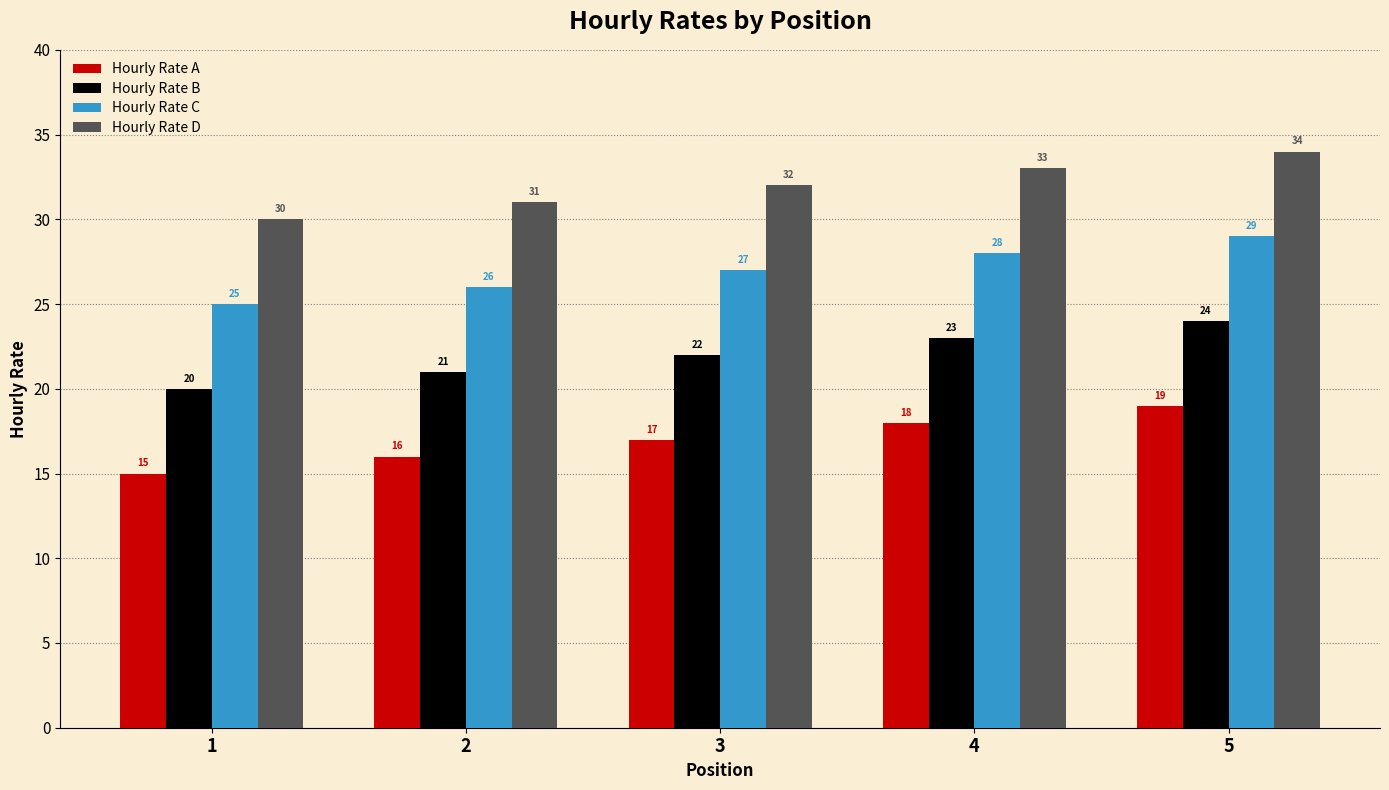

What is the average value of the Hourly Rate D series?

32